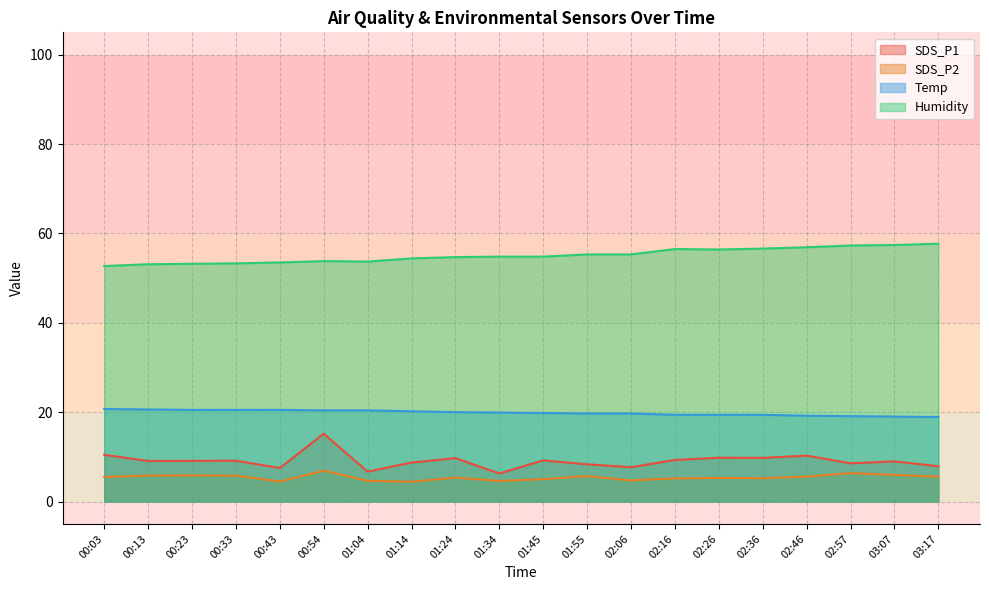

What is the sum of the Temp values at 03:07 and 01:24?

39.0